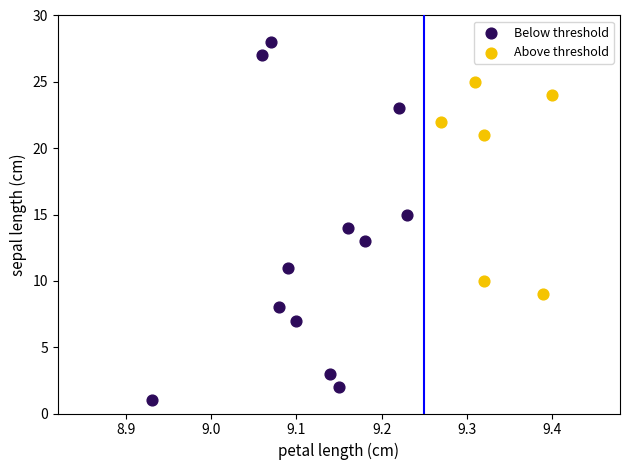

Which series contains the lowest Y value?

Below threshold